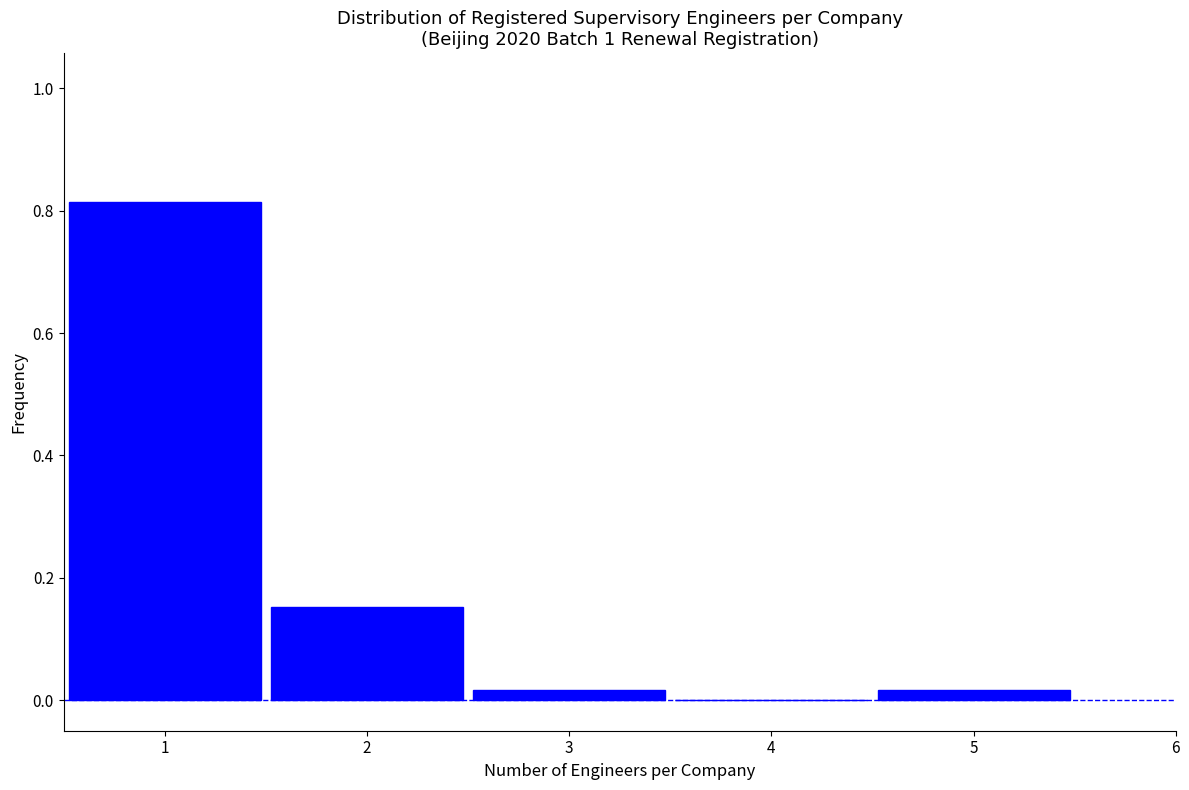

Over which range of the x-axis is the bar tallest?

0.5 to 1.5